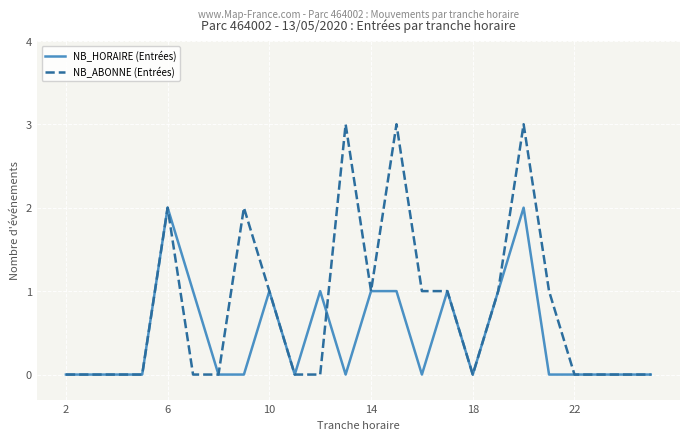

List the series in order of their peak value, highest first.

NB_ABONNE (Entrées), NB_HORAIRE (Entrées)